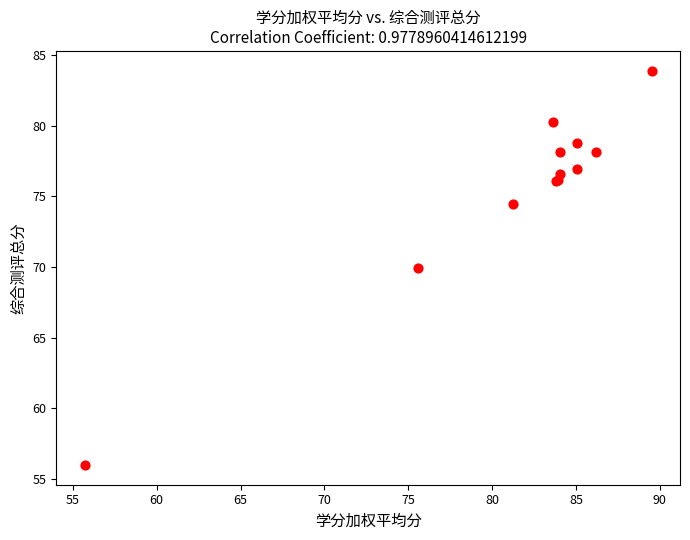

What Y value in the scatter plot is closest to 69?

69.9